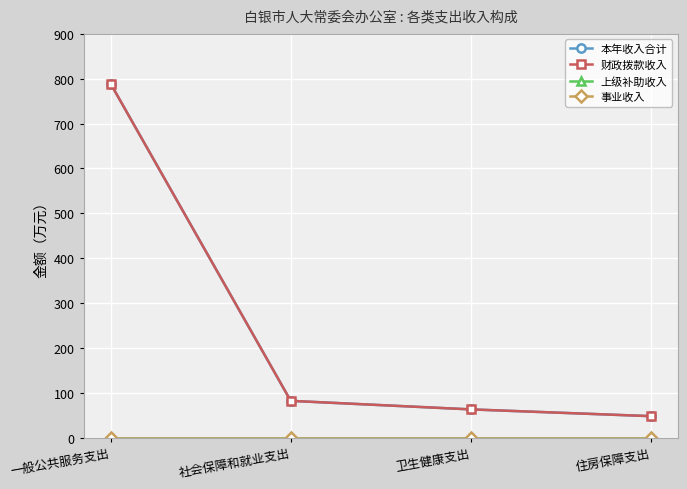

Between 卫生健康支出 and 住房保障支出, which series saw the biggest shift?

本年收入合计